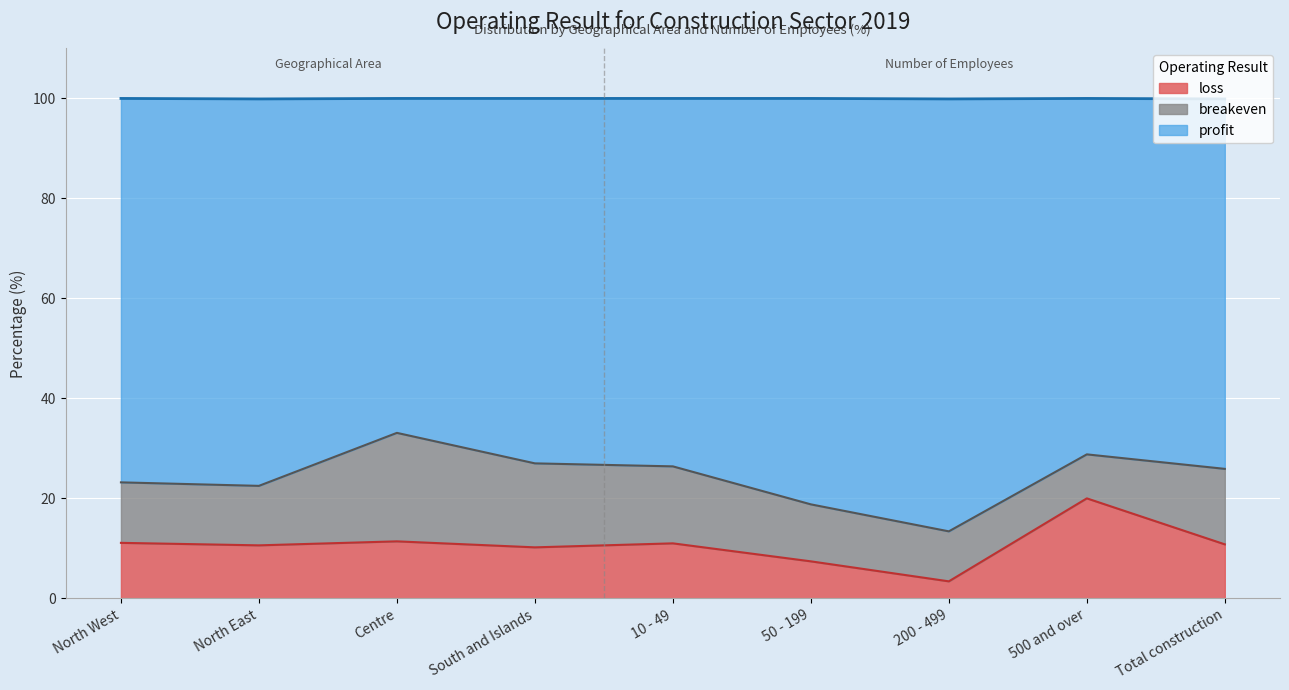

At which category is the sum across all series the highest?

500 and over